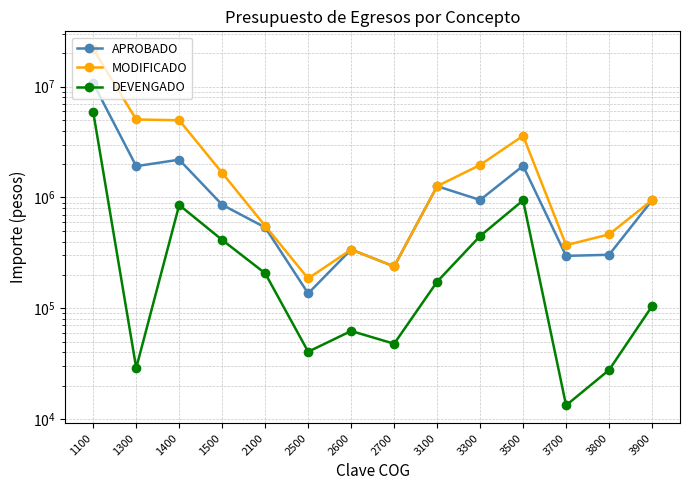

Which has a higher value, 3700 or 1400?

1400